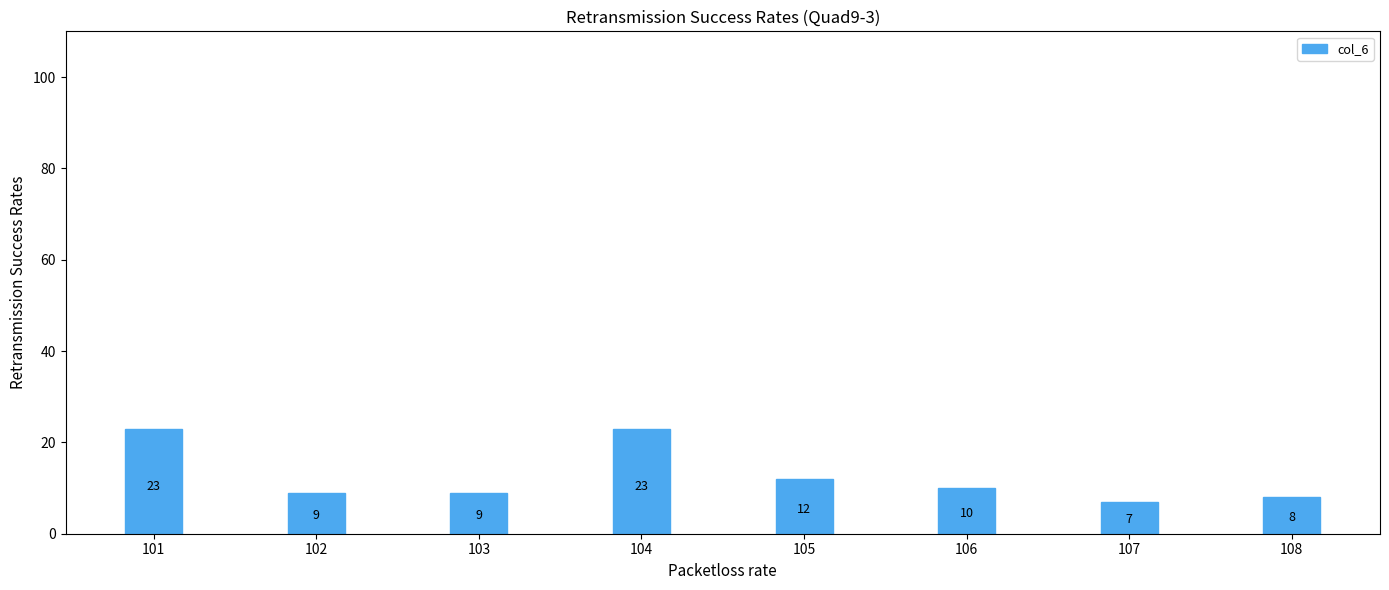

True or false: the data shows 8 at 108.

True